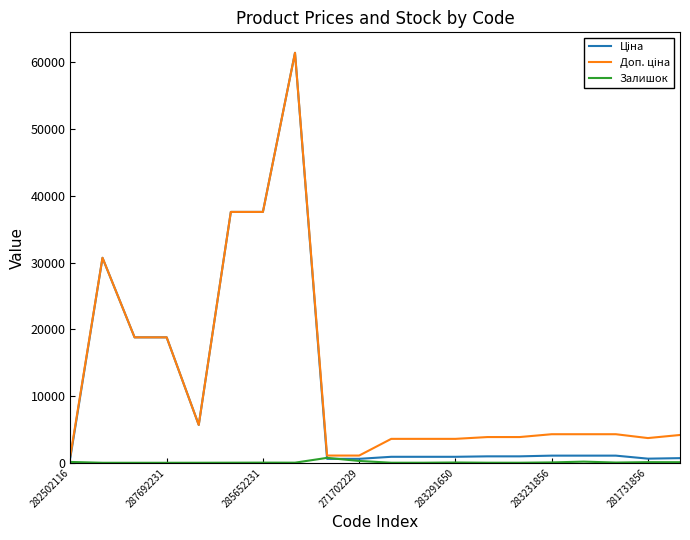

What is the maximum value shown in the chart?

61434.3